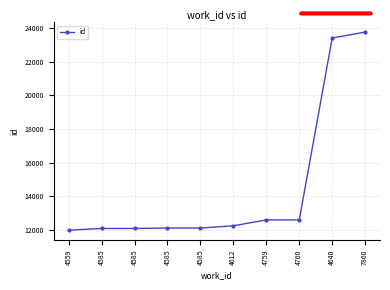

Rank the categories by value from lowest to highest.

4559, 4585, 4585, 4585, 4585, 4612, 4759, 4760, 4640, 7860